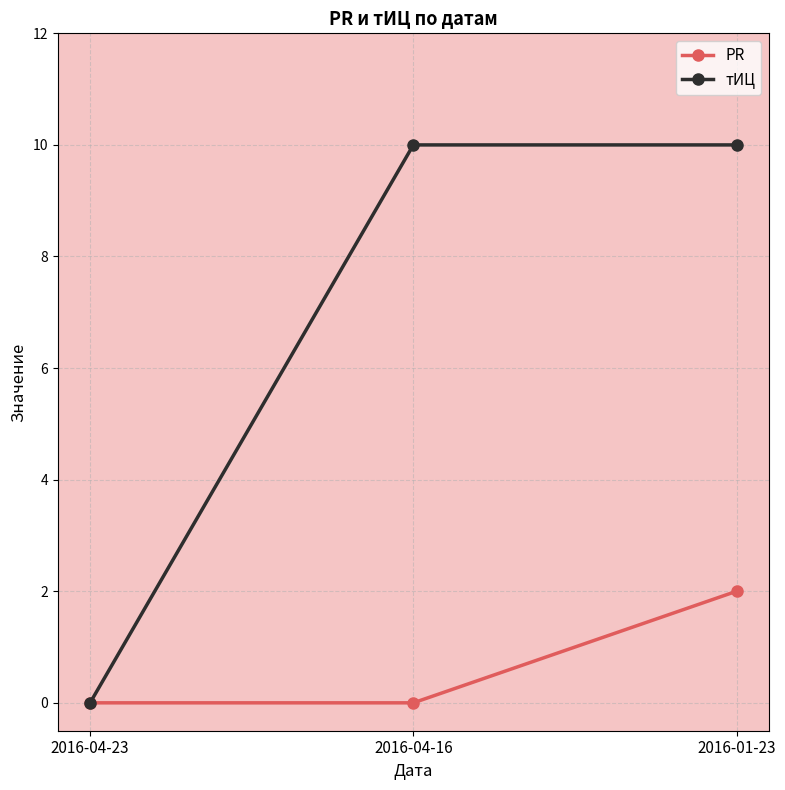

Which series has the widest spread of values?

тИЦ